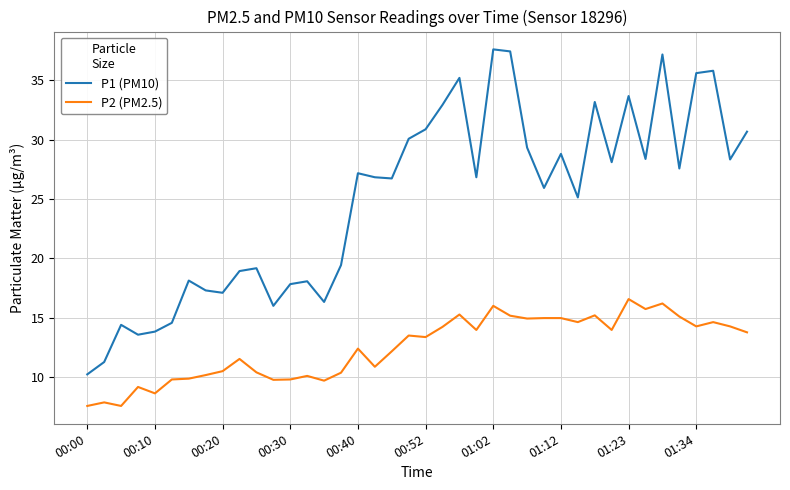

How many lines are shown in the chart?

2